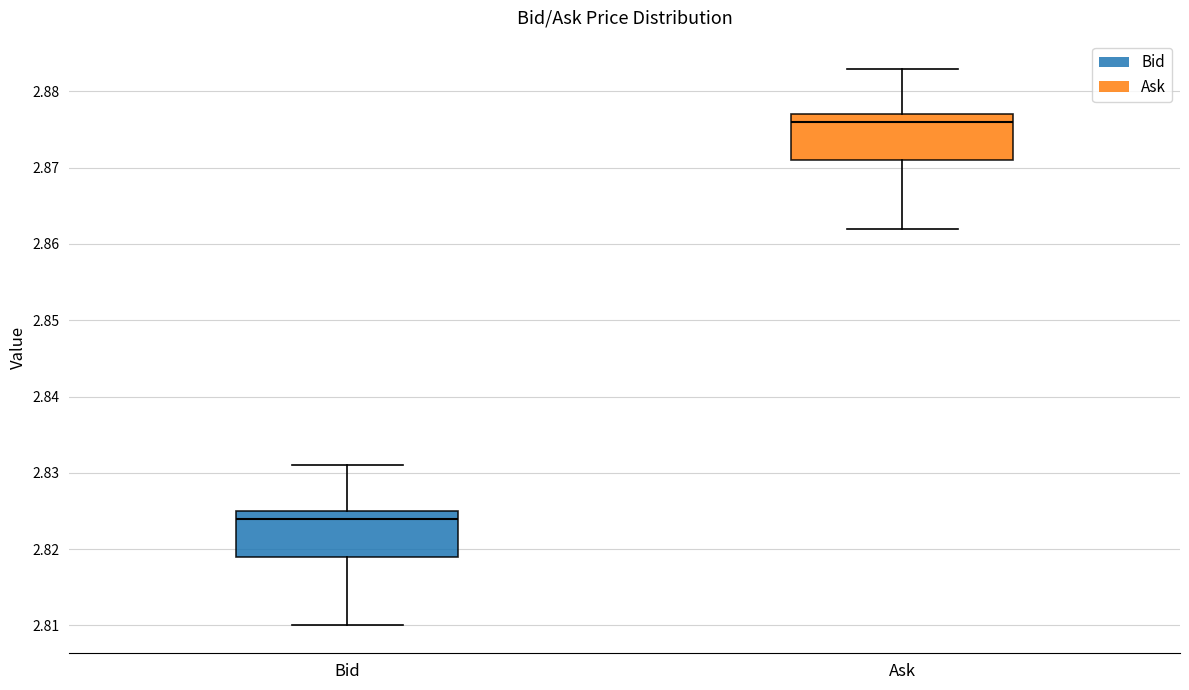

Reading left to right, transcribe this box plot: for each box, give where its median line is, the range the box spans, and where its two whiskers end, as read against the y-axis. The values are not printed on the chart, so give them approximately, as read against the axis.

Bid: median 2.824, box 2.819 to 2.825, whiskers 2.810 to 2.831
Ask: median 2.876, box 2.871 to 2.877, whiskers 2.862 to 2.883